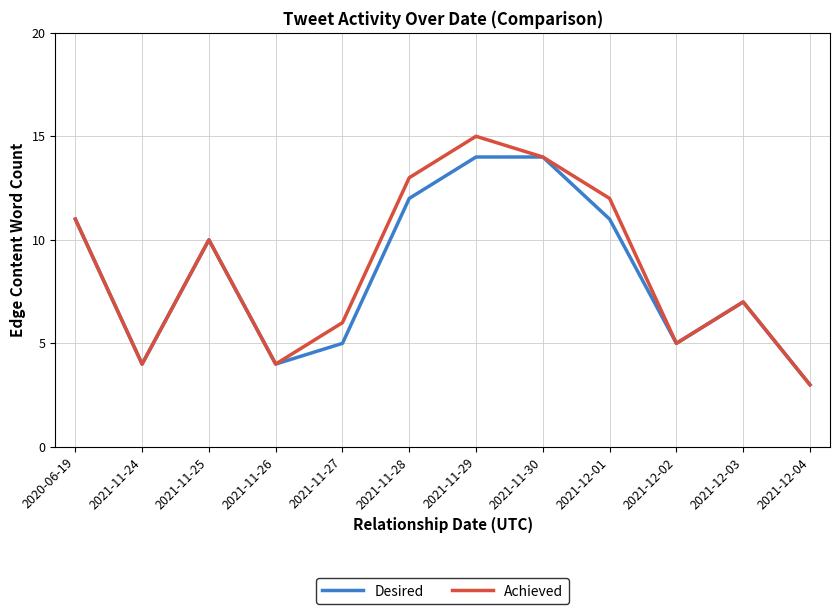

At which label does Achieved first exceed 10?

2020-06-19